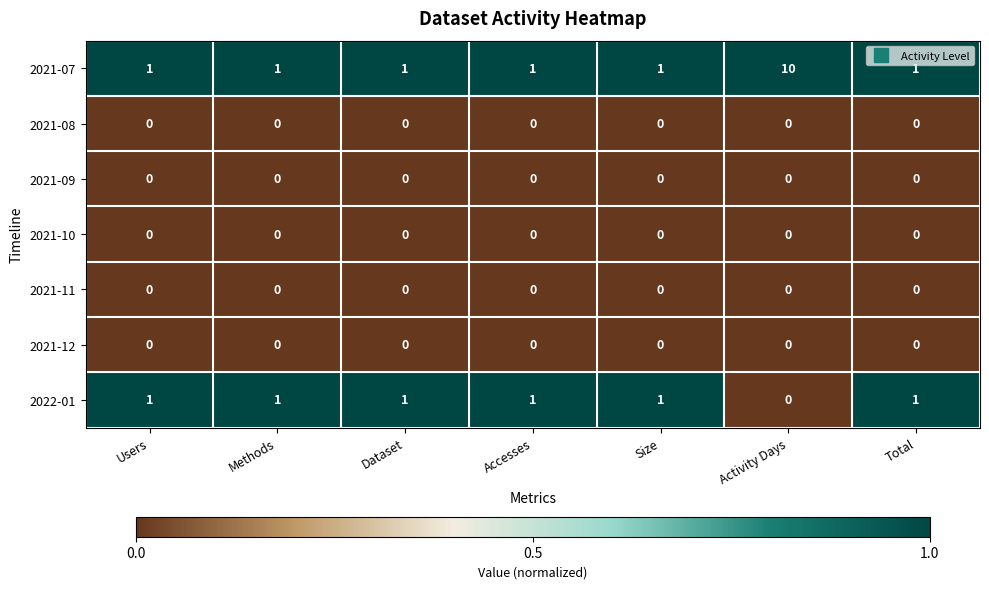

Which series has the widest spread of values?

2021-07